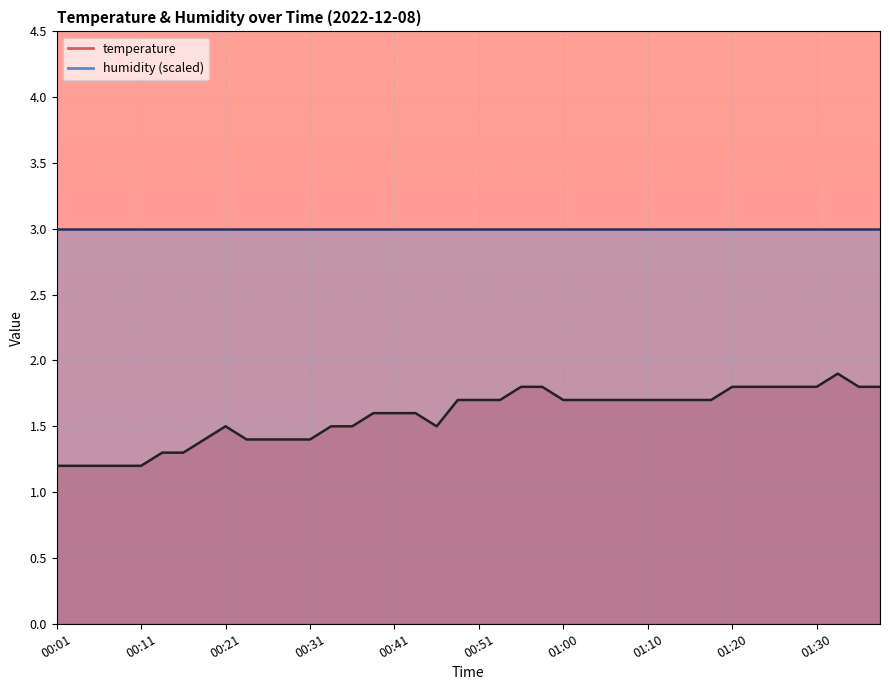

What is the change in value from 00:51 to 01:32?

+0.2